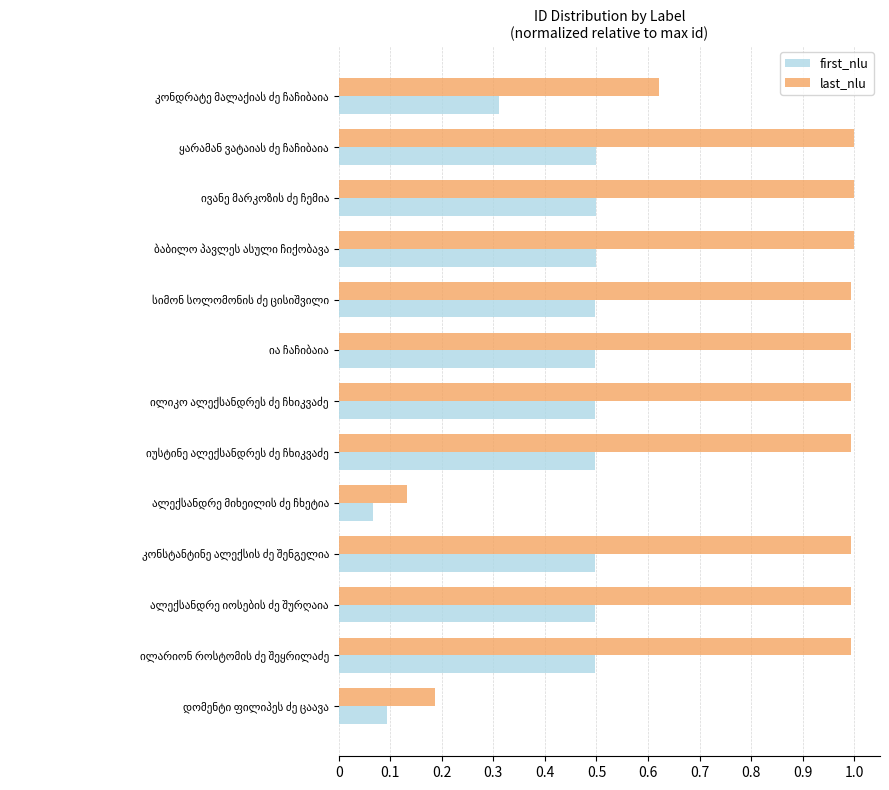

What are all the series names shown in the legend?

first_nlu, last_nlu